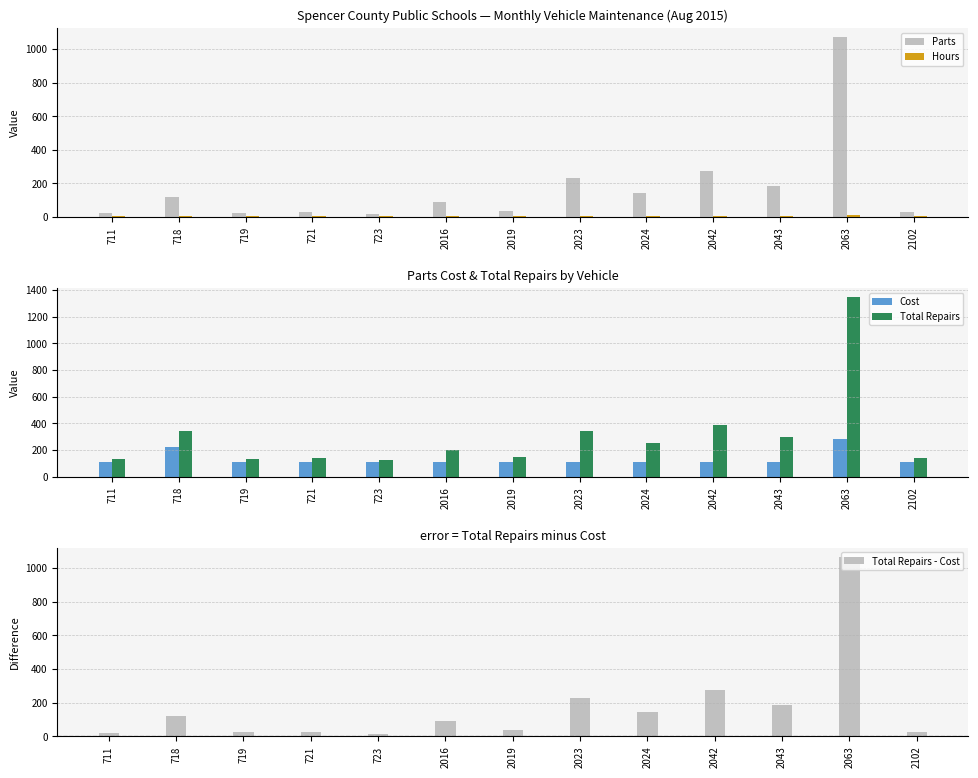

Which series has the largest range (max minus min)?

Total Repairs